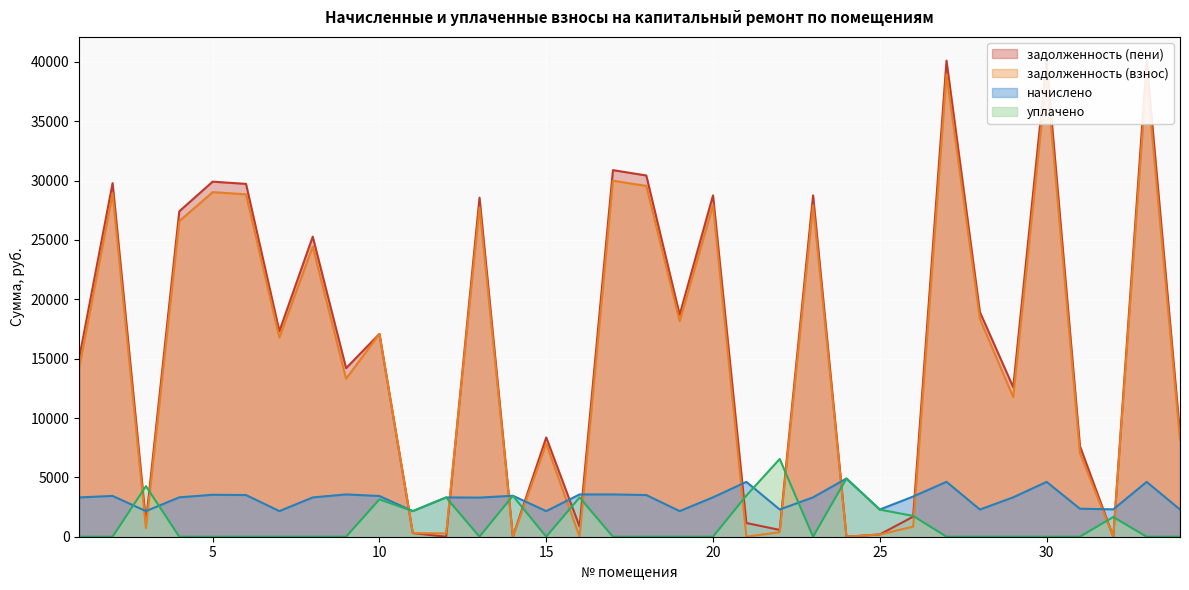

Which has a higher value, 31 or 24?

31